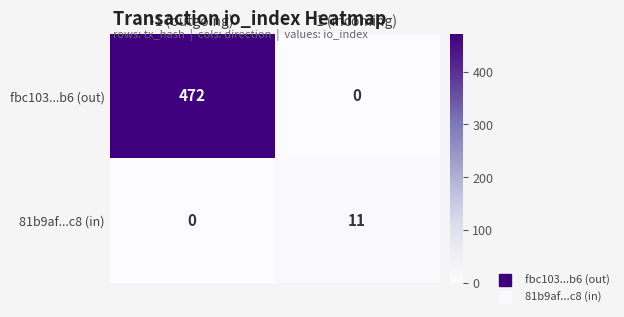

Reading right to left, what are all the values shown in this chart?

fbc103...b6 (out): 0	472
81b9af...c8 (in): 11	0